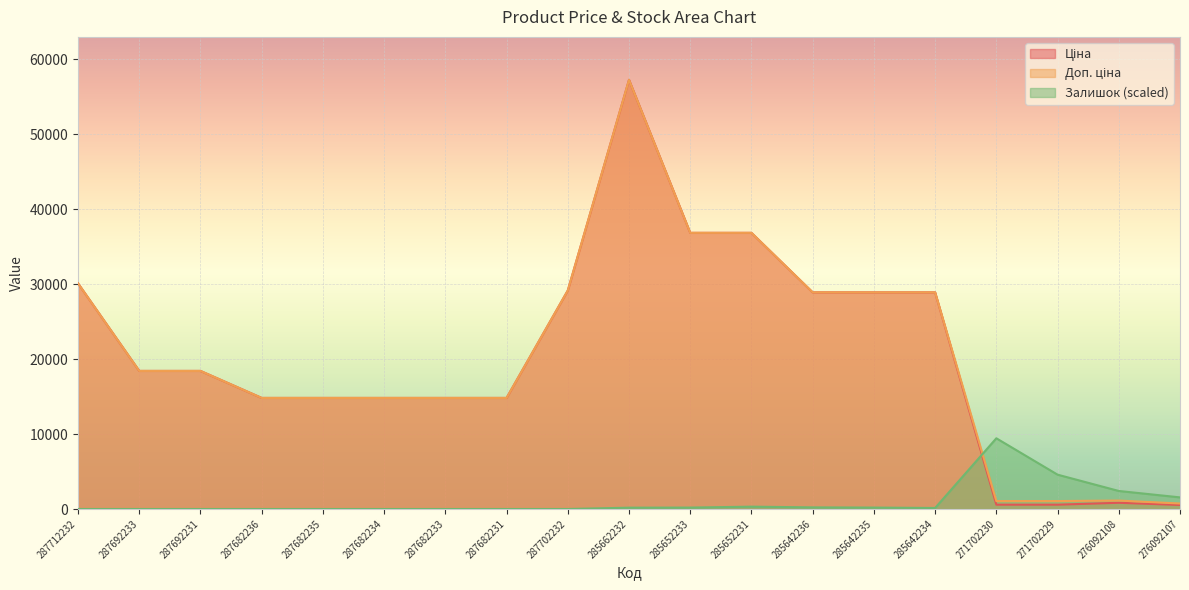

Between 287682231 and 287712232, which is larger?

287712232